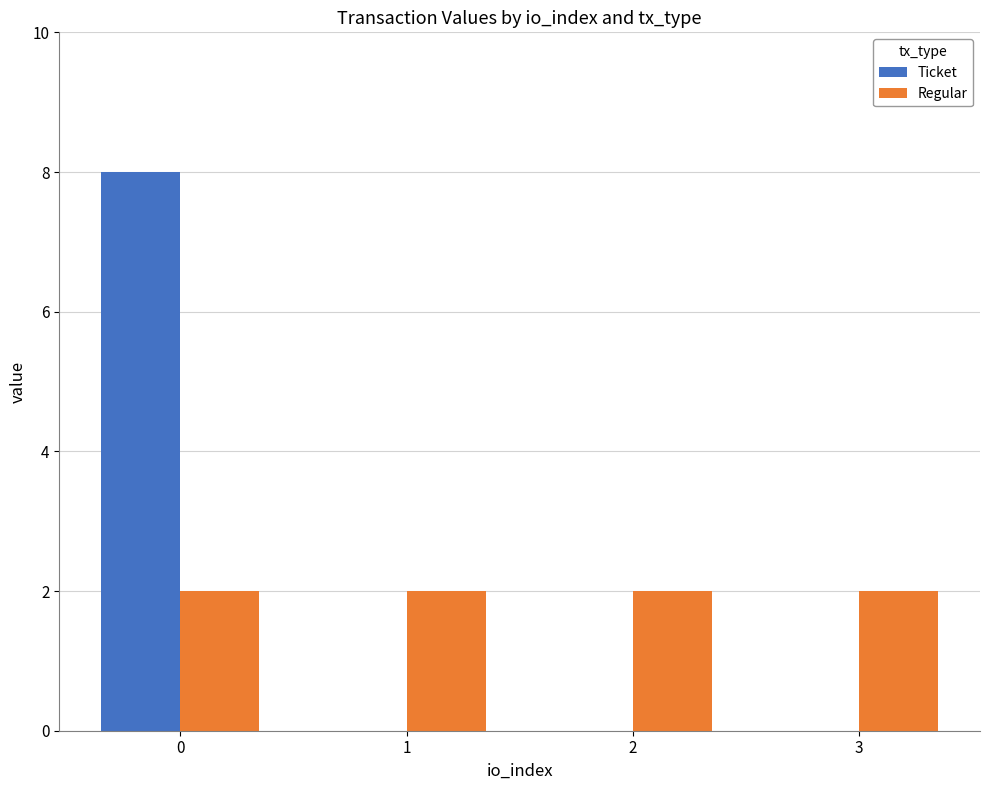

Which series changed the most between 0 and 2?

Ticket